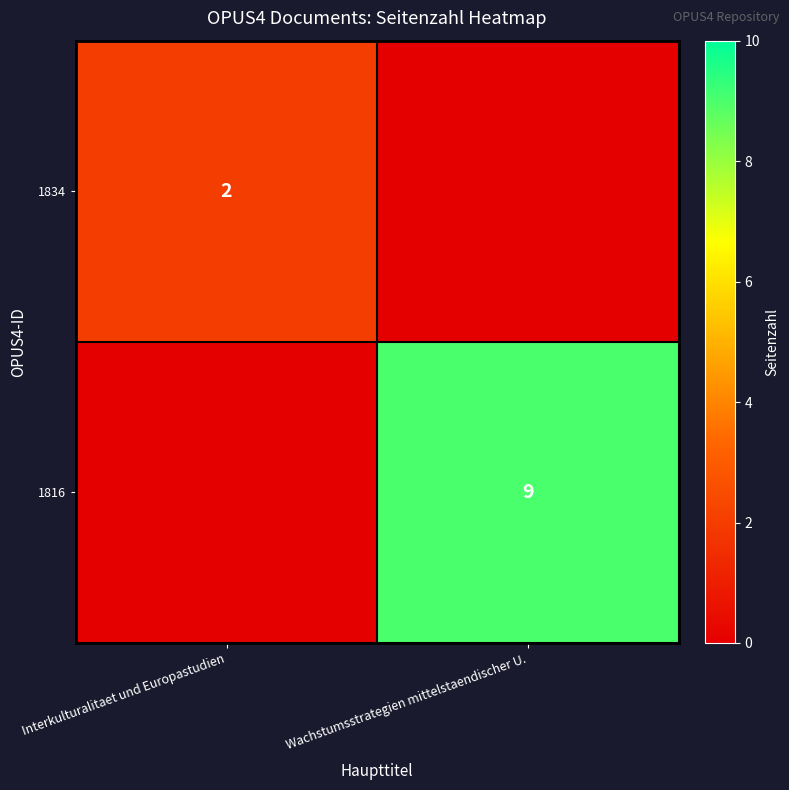

The 1834 series shows 3 at Interkulturalitaet und Europastudien. True or false?

False